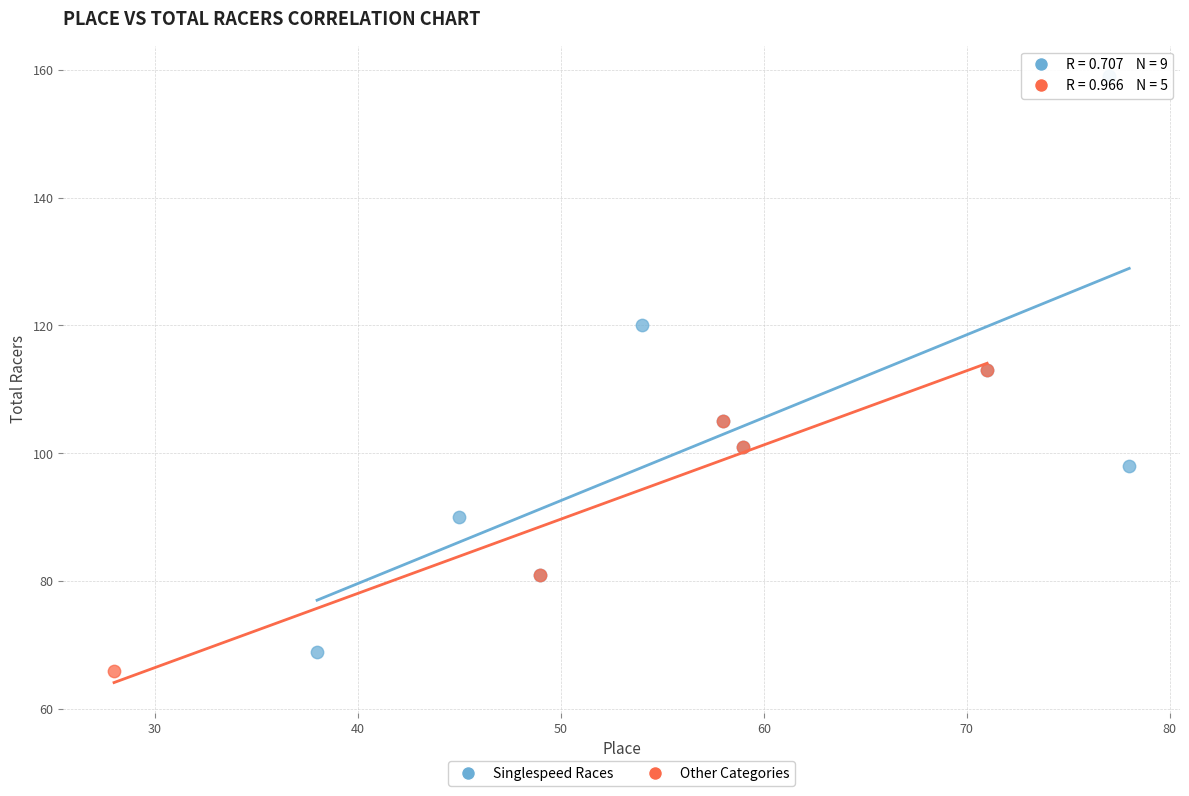

Which series reaches the maximum Y coordinate?

Singlespeed Races